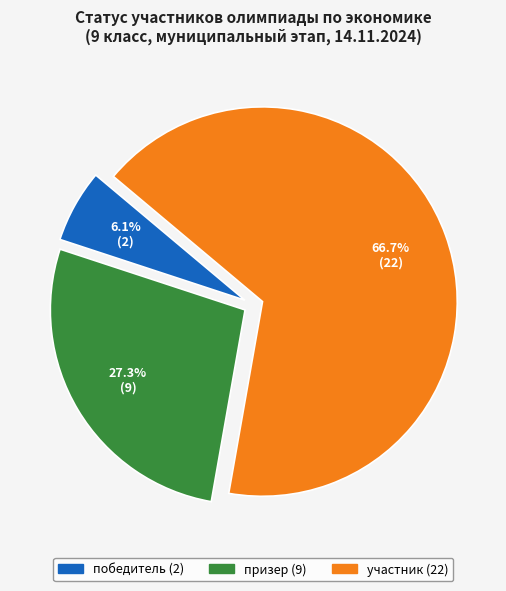

To the nearest percent, what portion does призер represent?

27%